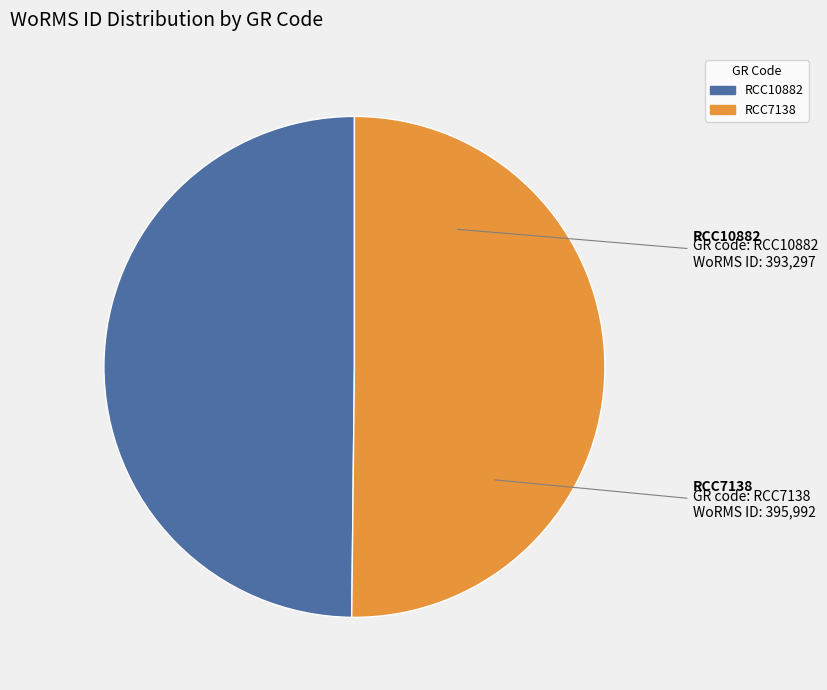

Rank the categories by value from lowest to highest.

RCC10882, RCC7138